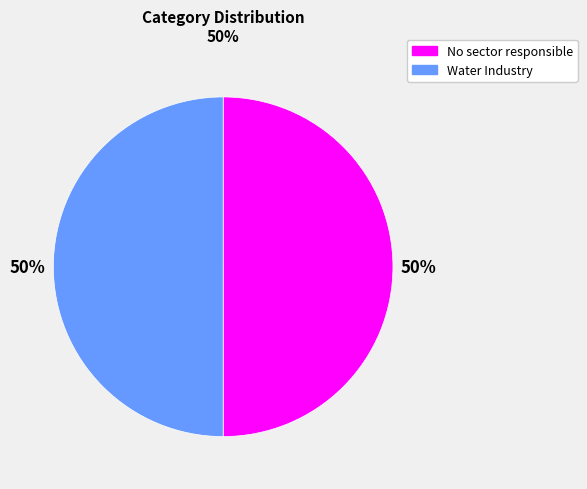

How many segments does this pie chart have?

2